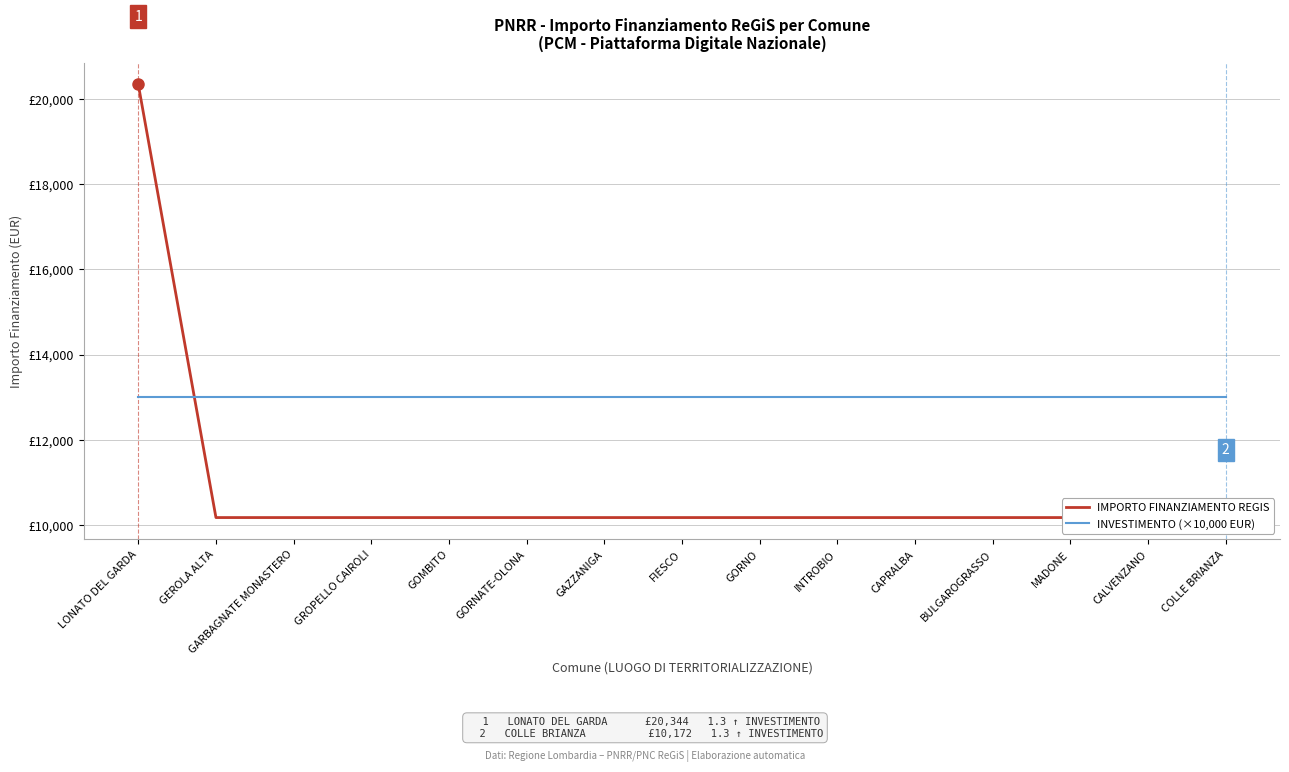

Between which two adjacent categories do IMPORTO FINANZIAMENTO REGIS and INVESTIMENTO (×10,000 EUR) first intersect?

LONATO DEL GARDA and GEROLA ALTA